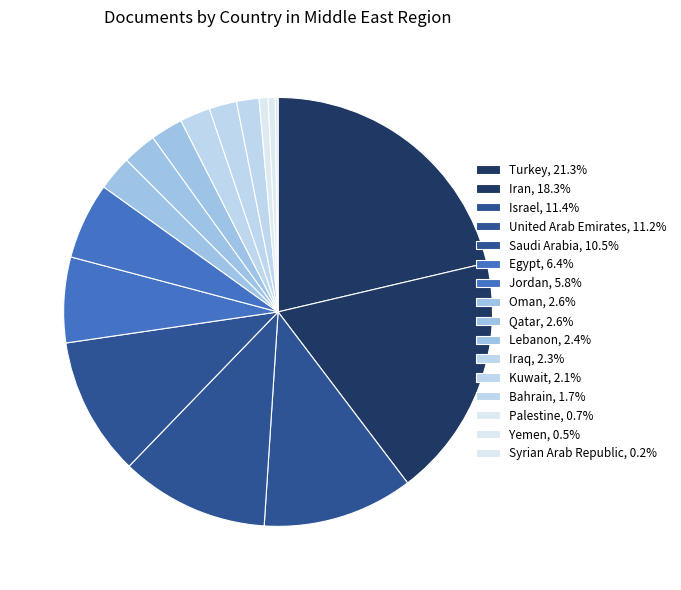

To the nearest percent, what percentage of the pie is Bahrain?

2%